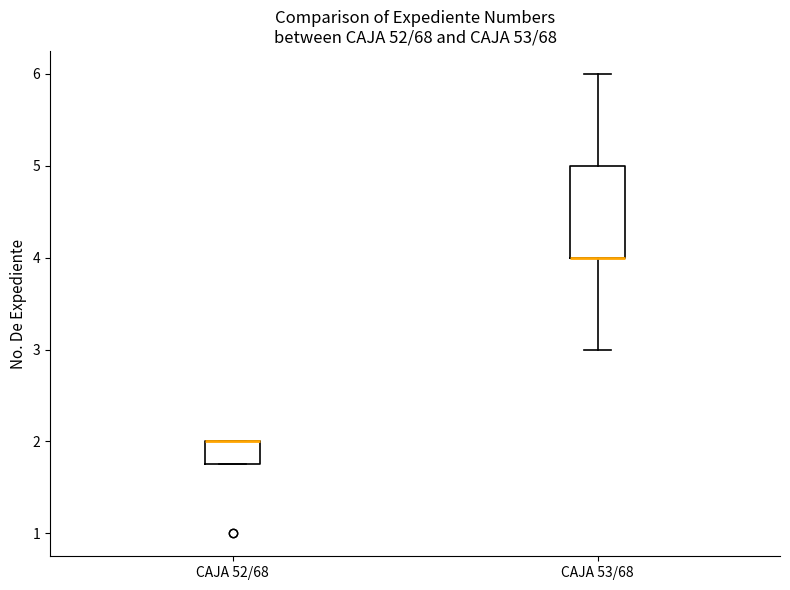

Reading left to right, transcribe this box plot: for each box, give where its median line is, the range the box spans, and where its two whiskers end, as read against the y-axis. The values are not printed on the chart, so give them approximately, as read against the axis.

CAJA 52/68: median 2.0 (drawn on the box's upper edge), box 1.8 to 2.0, whiskers 1.8 to 2.0
CAJA 53/68: median 4.0 (drawn on the box's lower edge), box 4.0 to 5.0, whiskers 3.0 to 6.0